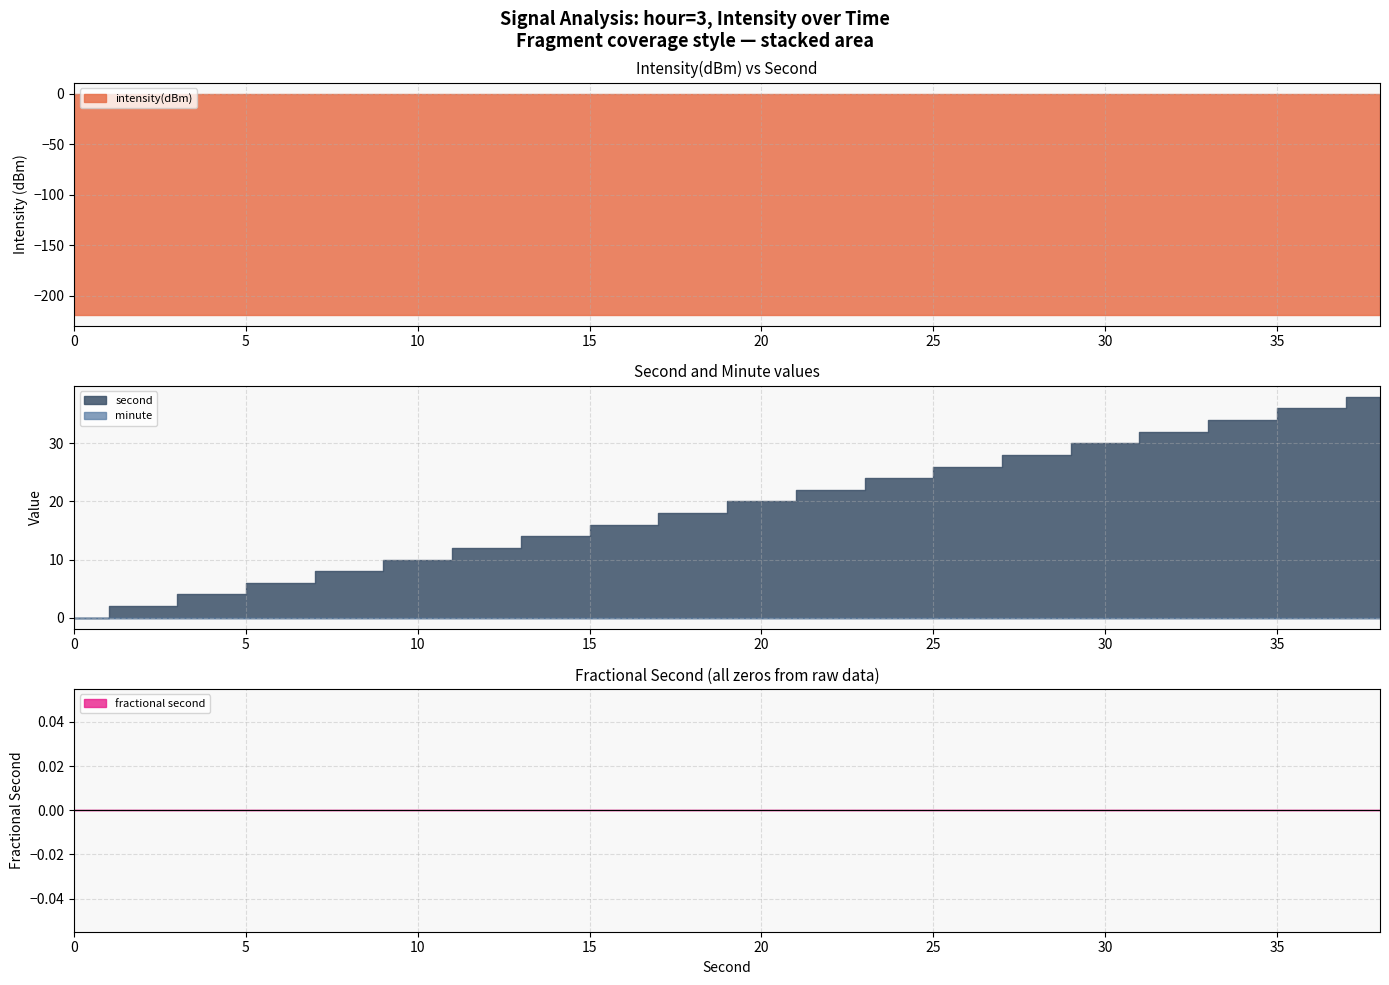

Which series changed the most between 24 and 38?

second